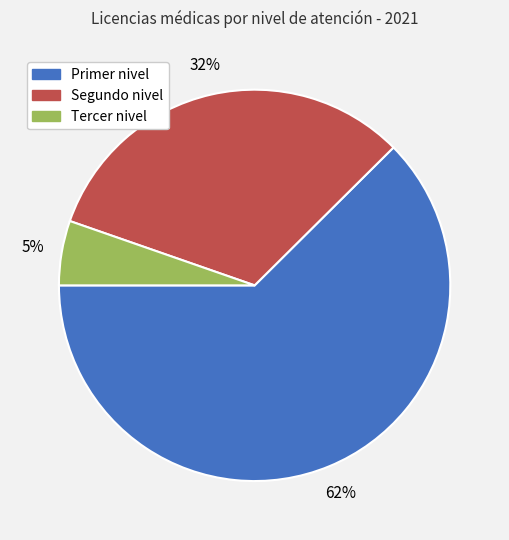

The Tercer nivel slice represents 1% of the pie. True or false?

False